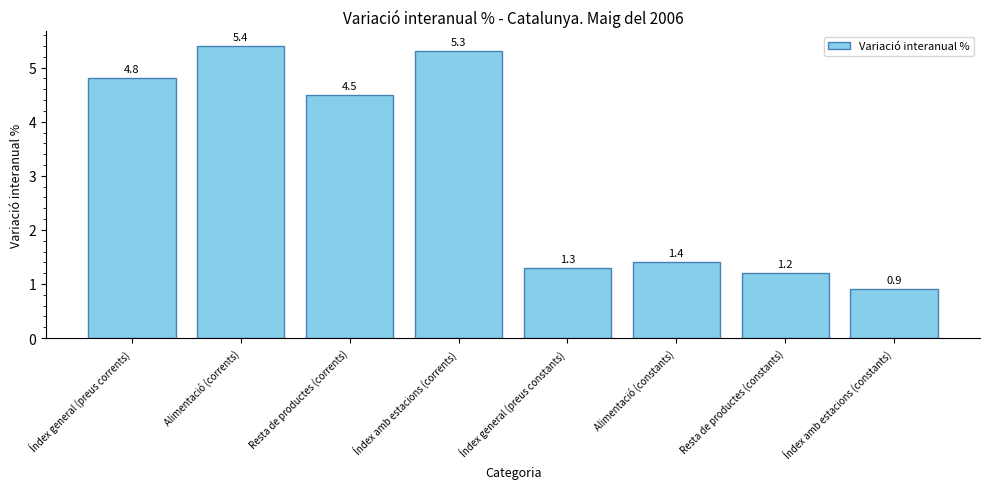

List the labels in order of value, largest first.

Alimentació (corrents), Índex amb estacions (corrents), Índex general (preus corrents), Resta de productes (corrents), Alimentació (constants), Índex general (preus constants), Resta de productes (constants), Índex amb estacions (constants)